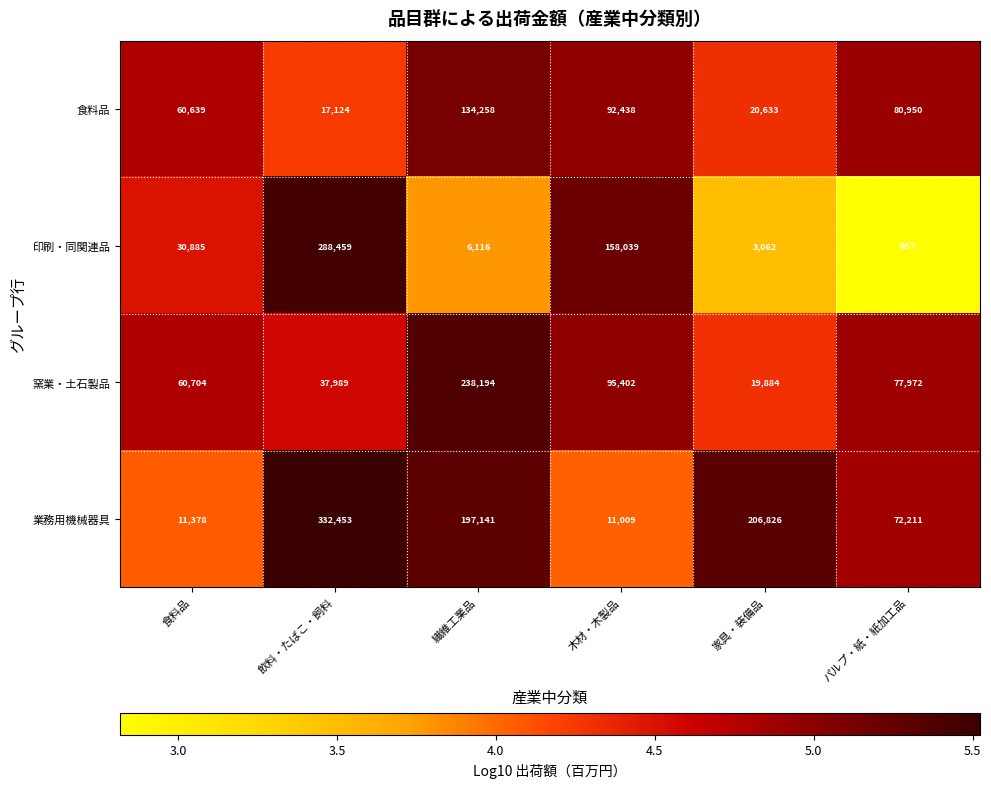

What is the average value of the 食料品 series?

67674